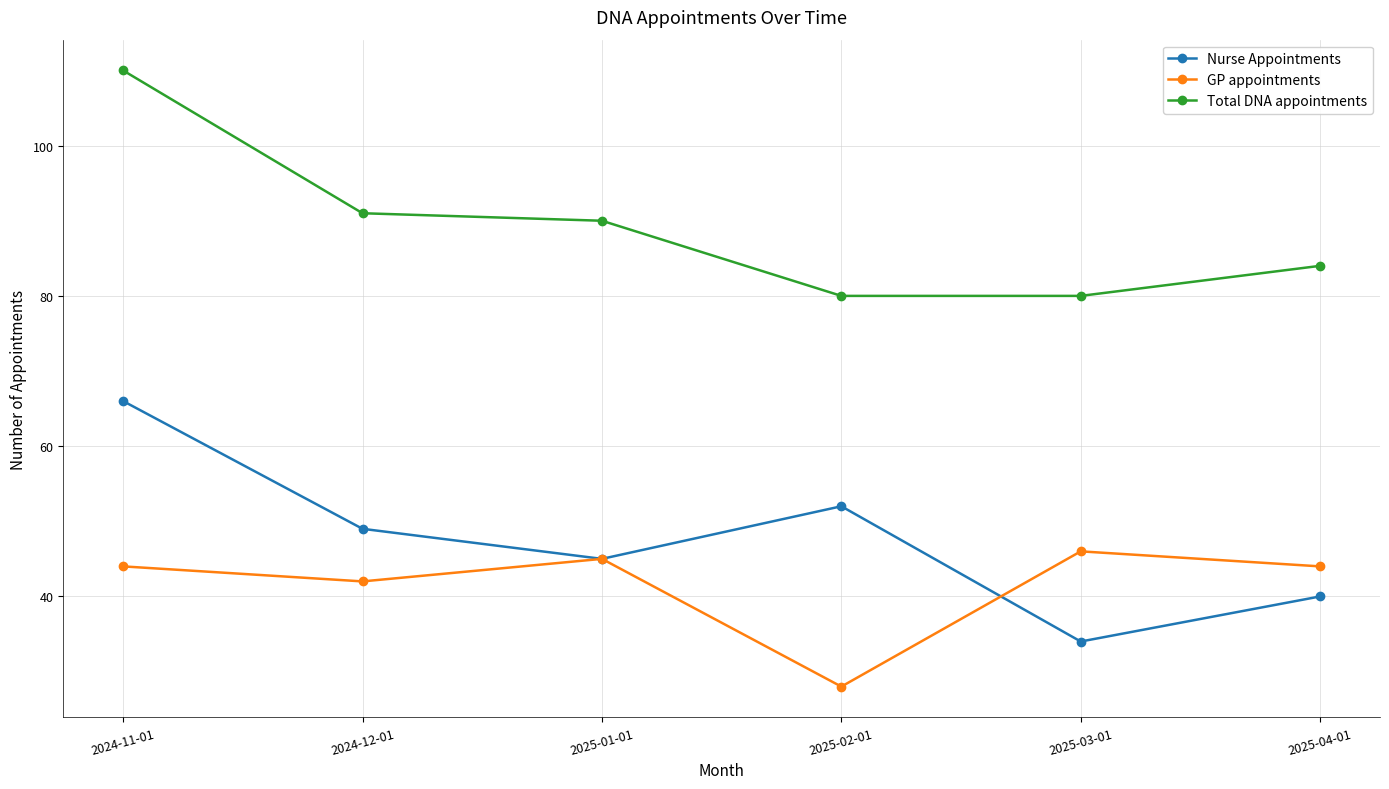

What is the sum of all GP appointments values?

249